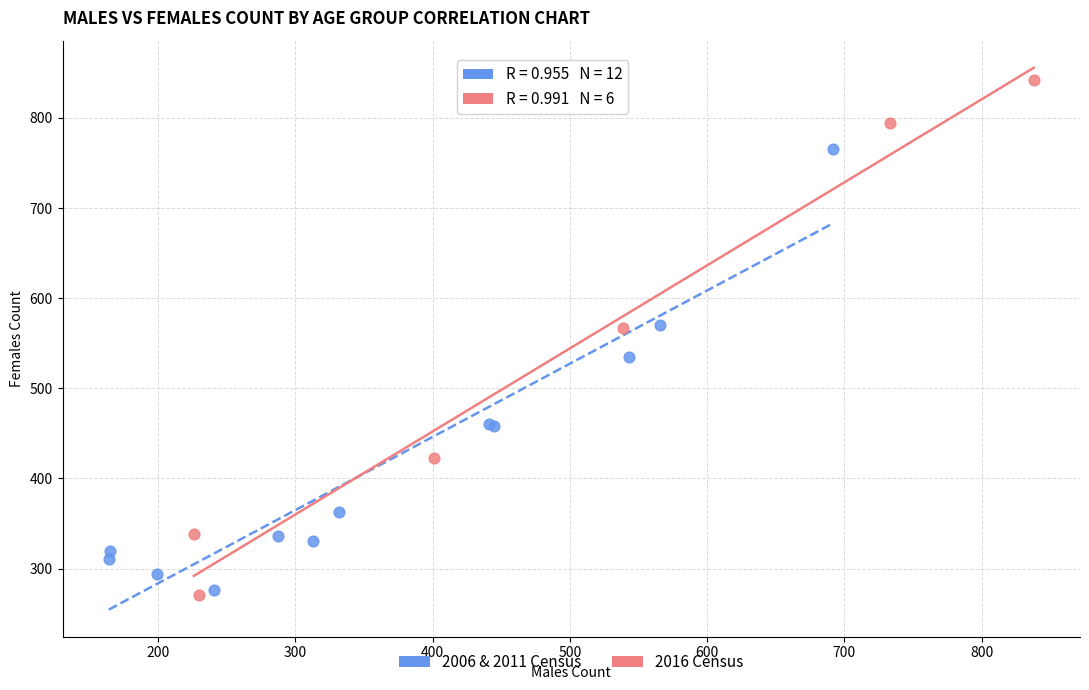

Which series has the widest spread of Y values?

2016 Census